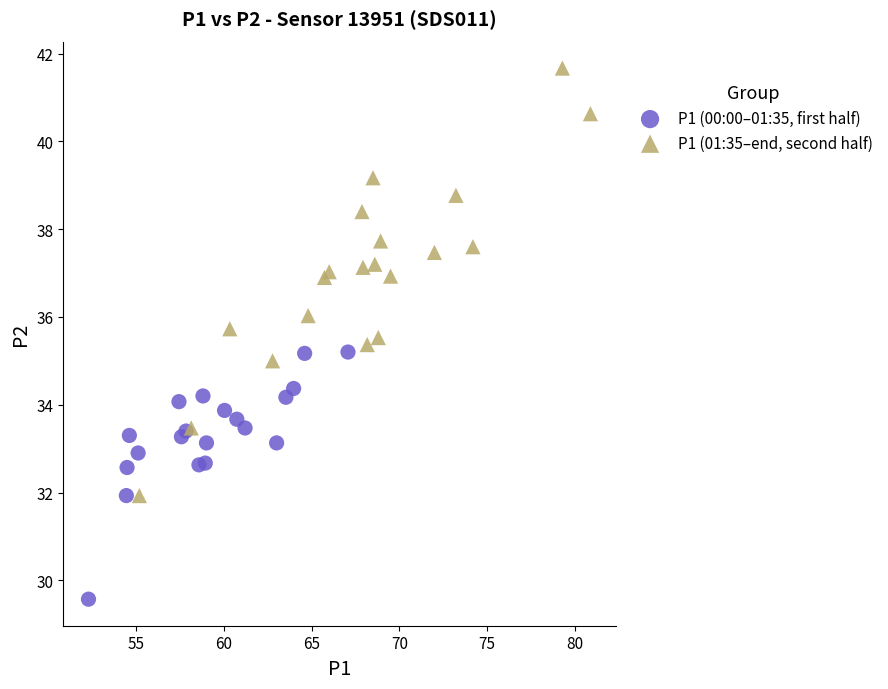

What are all the series names shown in the legend?

P1 (00:00–01:35, first half), P1 (01:35–end, second half)